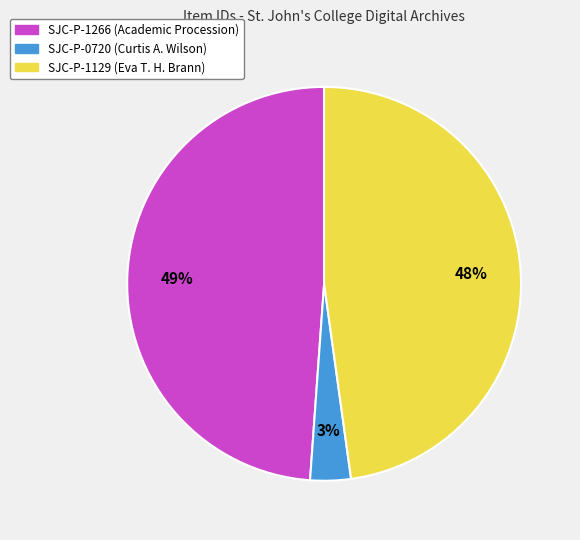

Between SJC-P-0720 (Curtis A. Wilson) and SJC-P-1266 (Academic Procession), which is larger?

SJC-P-1266 (Academic Procession)